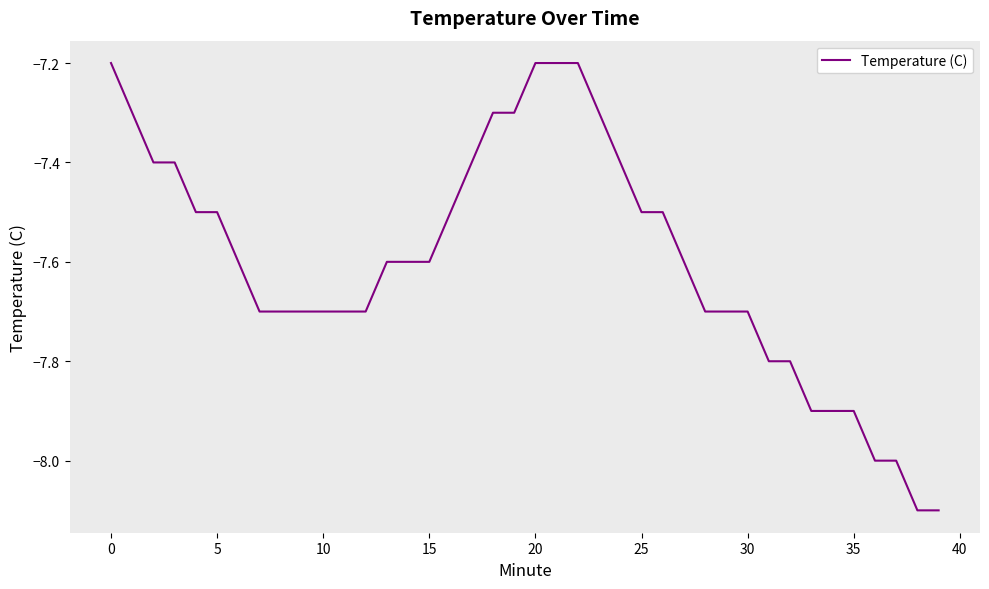

Reading left to right, what are all the values shown in this chart?

-7.2	-7.3	-7.4	-7.4	-7.5	-7.5	-7.6	-7.7	-7.7	-7.7	-7.7	-7.7	-7.7	-7.6	-7.6	-7.6	-7.5	-7.4	-7.3	-7.3	-7.2	-7.2	-7.2	-7.3	-7.4	-7.5	-7.5	-7.6	-7.7	-7.7	-7.7	-7.8	-7.8	-7.9	-7.9	-7.9	-8.0	-8.0	-8.1	-8.1